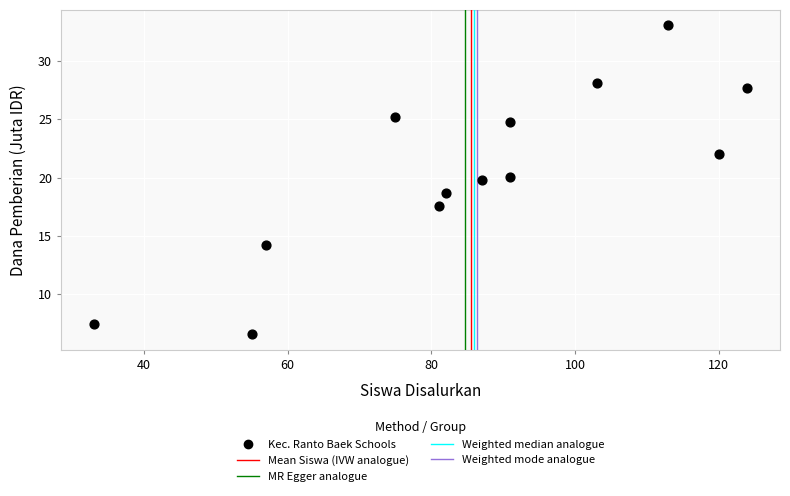

What is the range of X values (max minus min)?

91.0